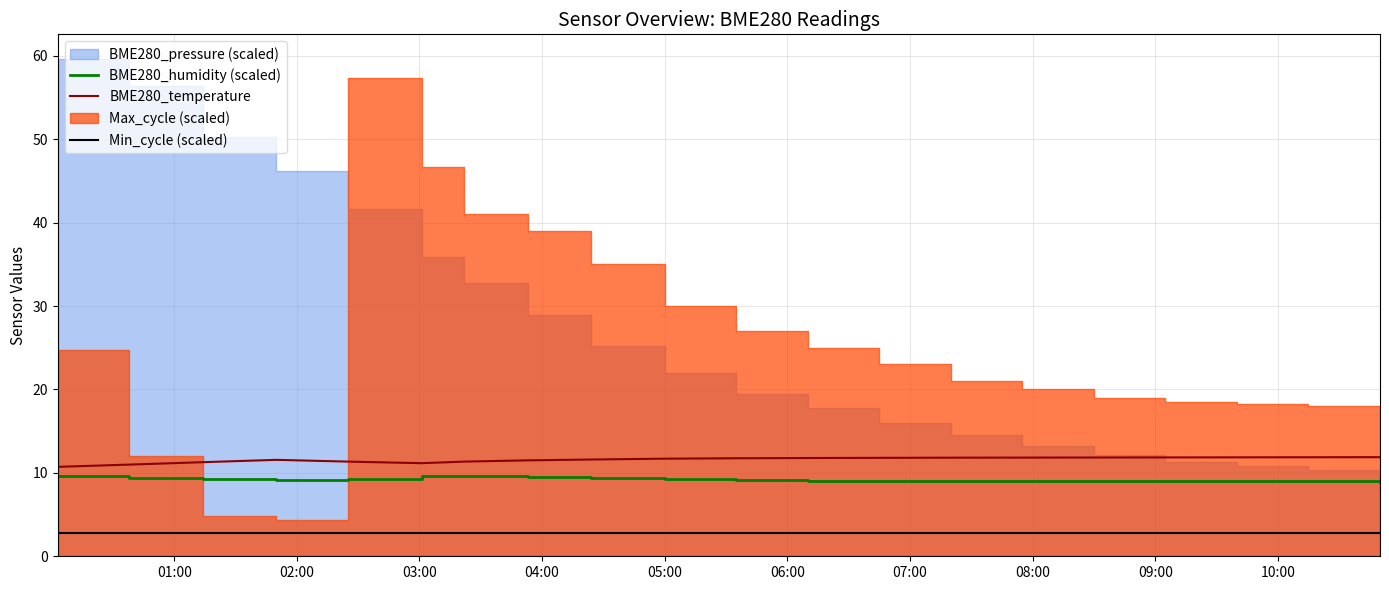

What is the minimum value for BME280_humidity (scaled)?

9.0